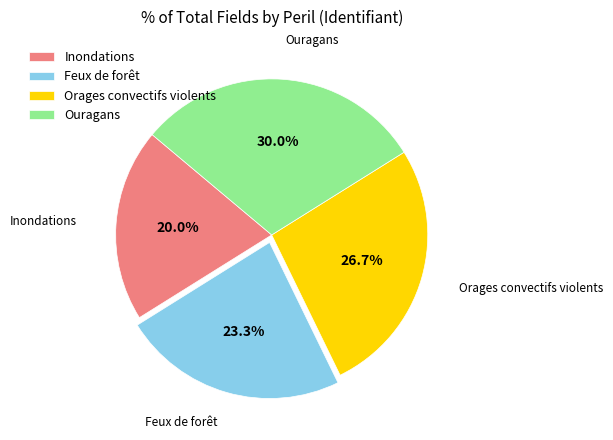

Which category has the biggest portion of the pie?

Ouragans